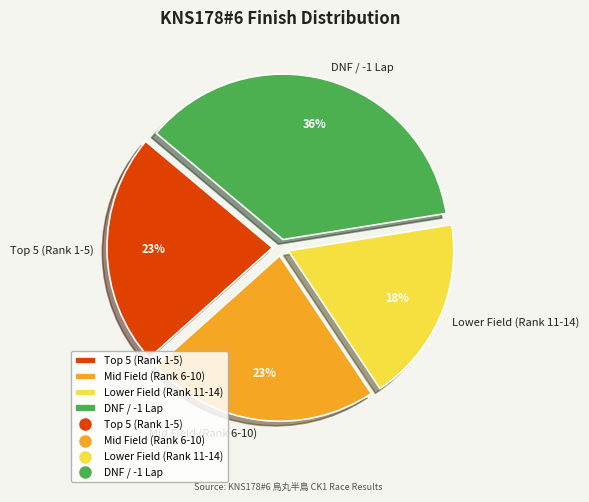

How many slices are in this pie chart?

4